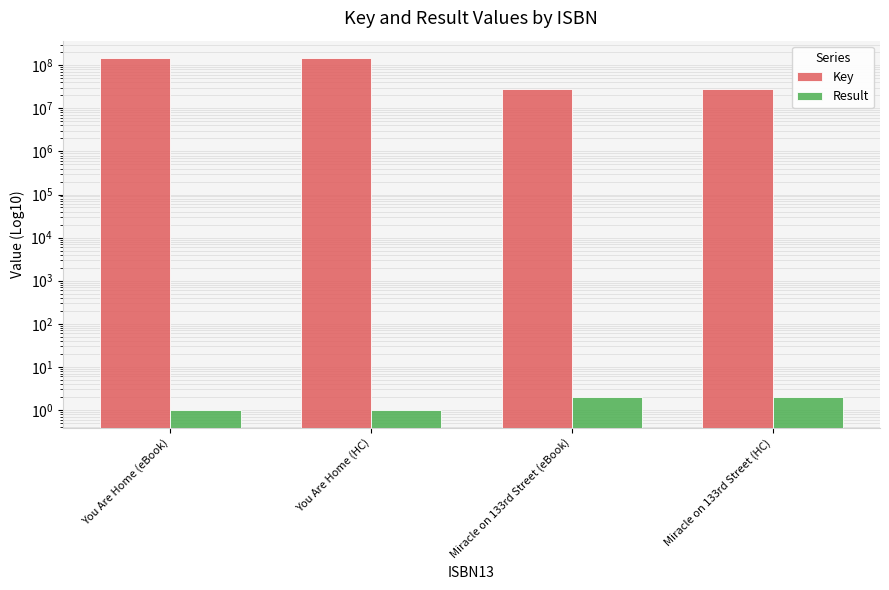

What is the value of the Key bar at the 2nd from the left?

145077018